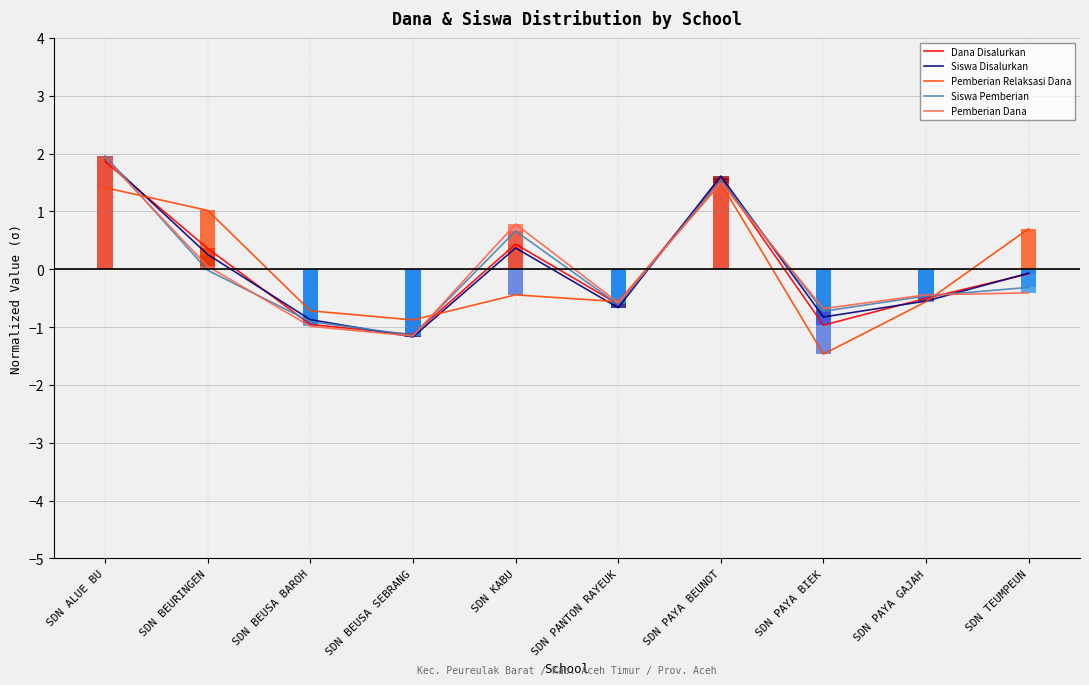

The Pemberian Dana series shows -0.4 at SDN TEUMPEUN. True or false?

True